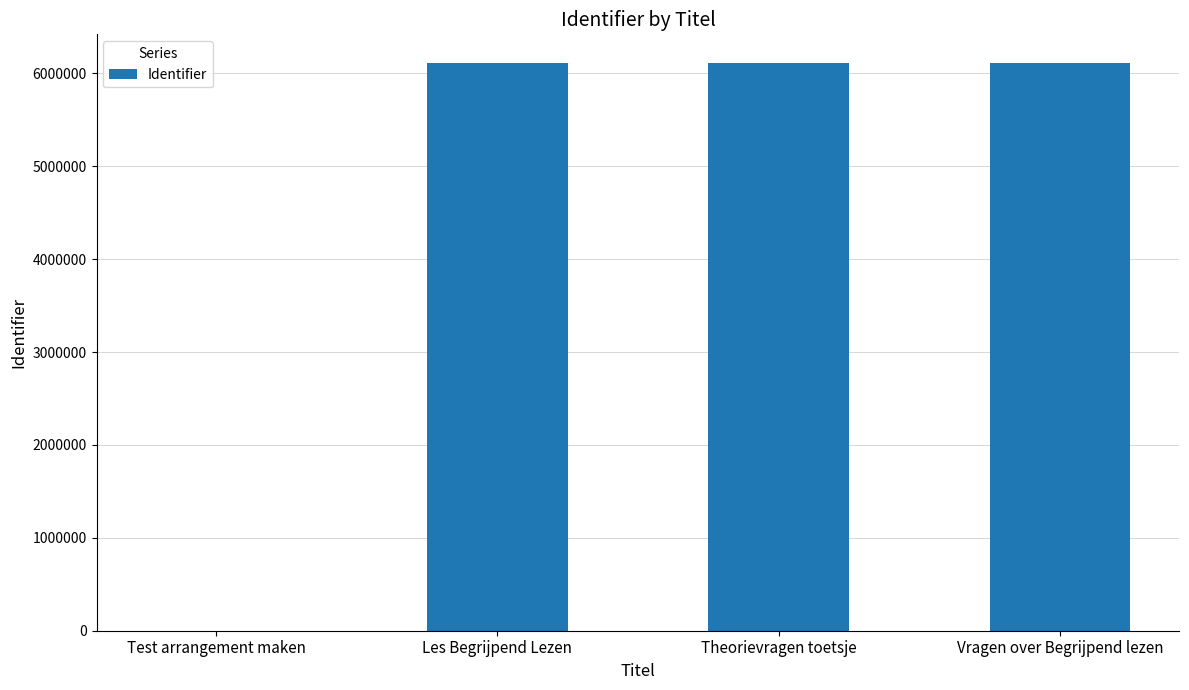

The value at Les Begrijpend Lezen is 6113698. True or false?

True